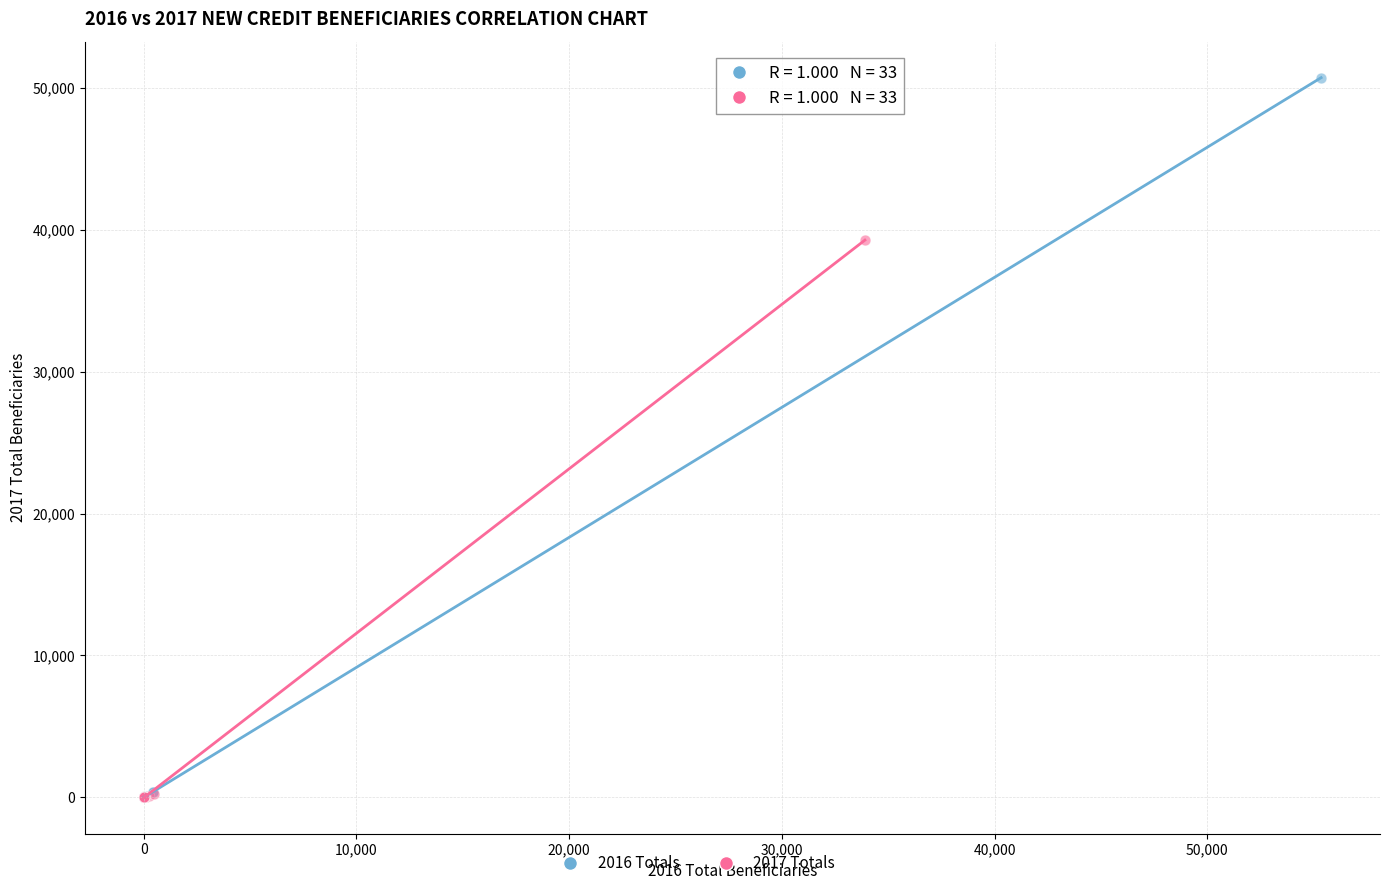

Which series reaches the maximum Y coordinate?

2016 Totals